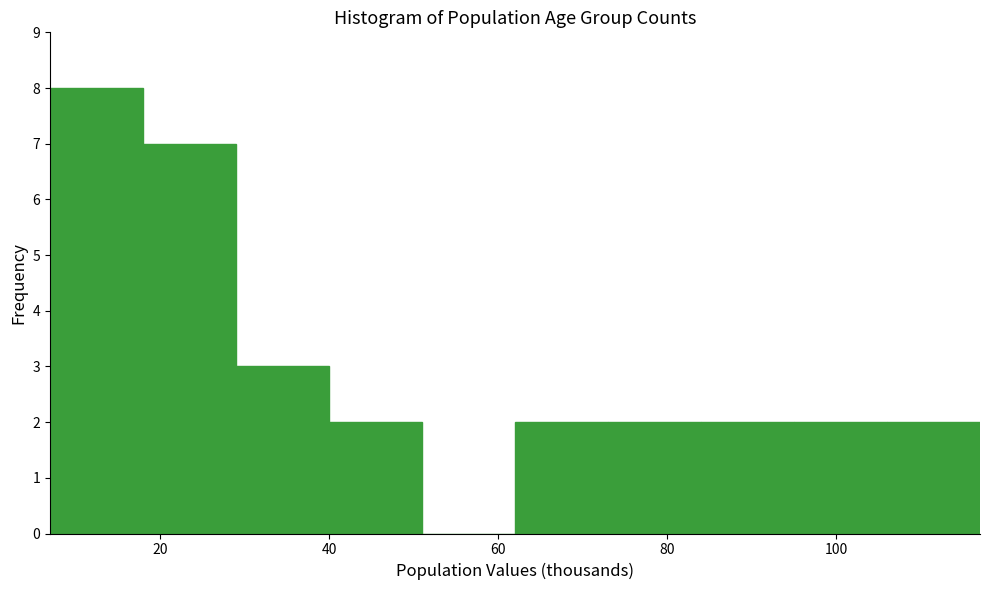

How tall is the bar that spans 106 to 117 on the x-axis? Neither the bar edges nor the heights are printed on the chart, so give them approximately, as read against the axes.

2